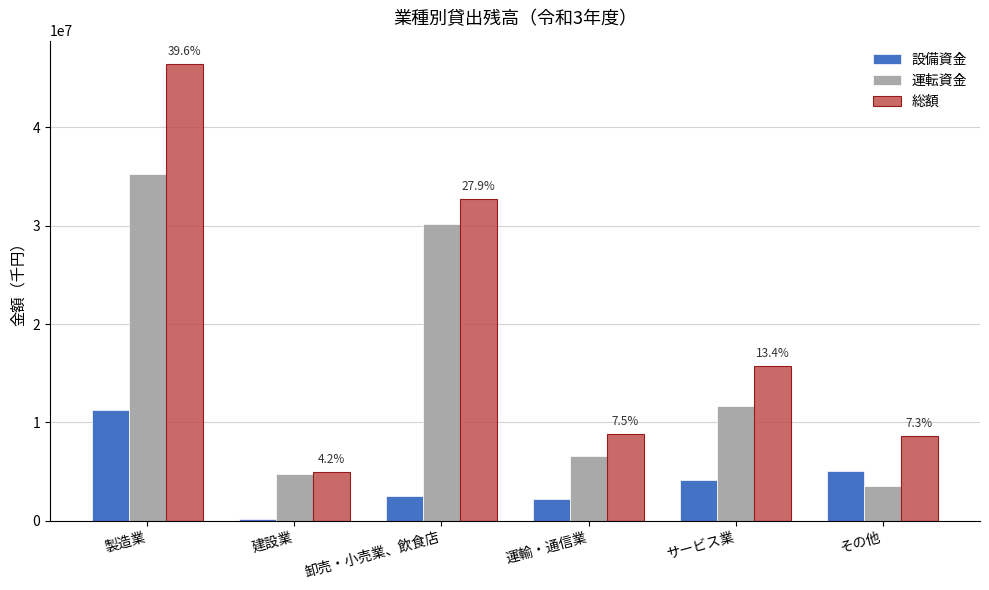

Reading right to left, transcribe all the data shown in this chart.

設備資金: その他=5091021	サービス業=4139149	運輸・通信業=2199065	卸売・小売業、飲食店=2569576	建設業=216060	製造業=11263151
運転資金: その他=3516225	サービス業=11651146	運輸・通信業=6636891	卸売・小売業、飲食店=30206609	建設業=4773578	製造業=35240629
総額: その他=8607246	サービス業=15790295	運輸・通信業=8835956	卸売・小売業、飲食店=32776185	建設業=4989638	製造業=46503780